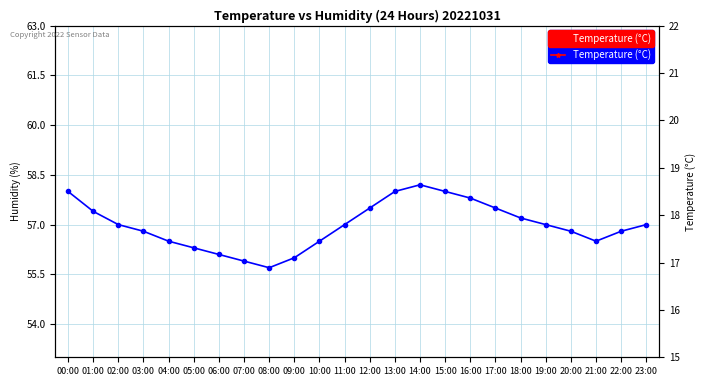

Rank the series at 23:00 from lowest to highest value.

Temperature (°C), Humidity (%)